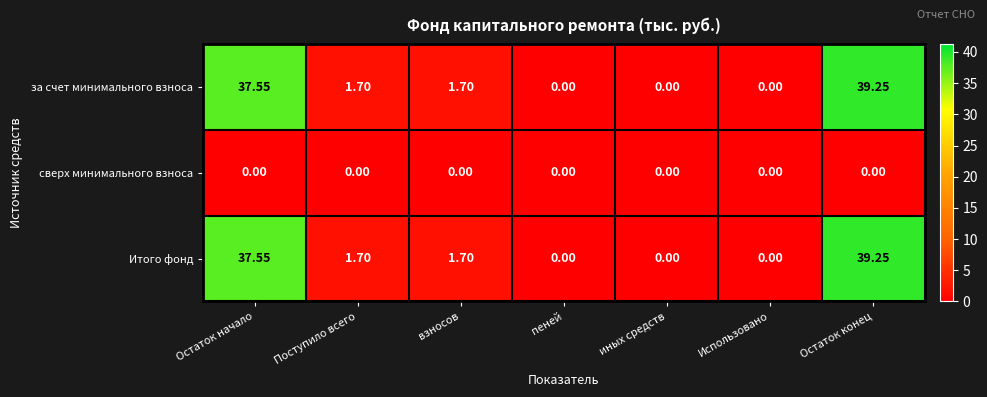

Is the value of Итого фонд at Остаток конец greater than the value of сверх минимального взноса at Остаток начало?

Yes